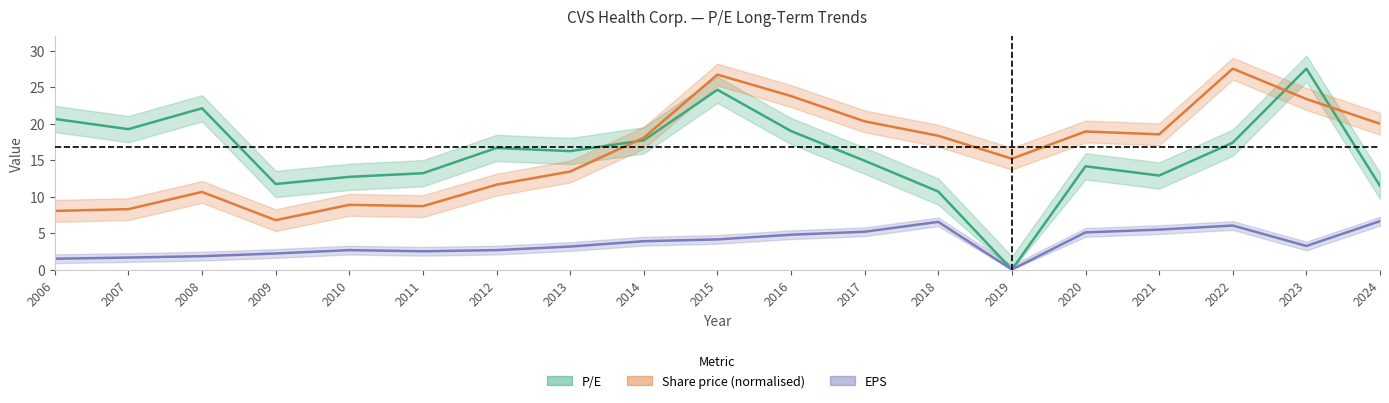

Where do P/E and Share price (normalised) first cross each other?

2013 and 2014